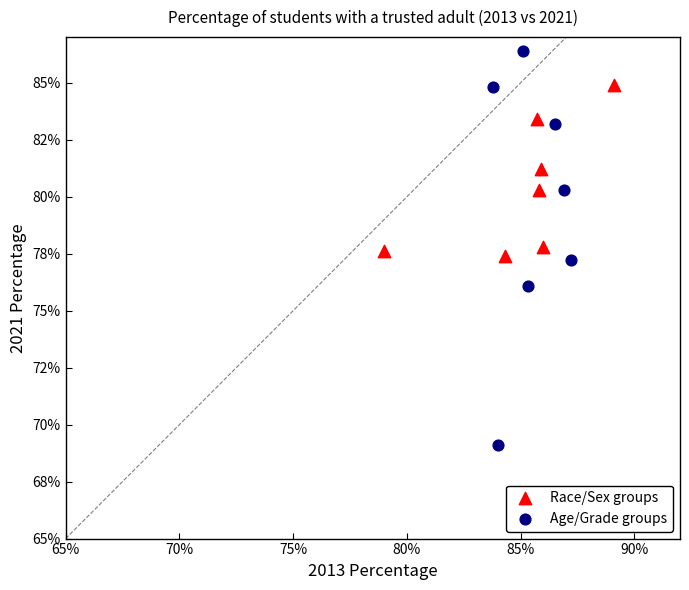

What are all the series names shown in the legend?

Race/Sex groups, Age/Grade groups